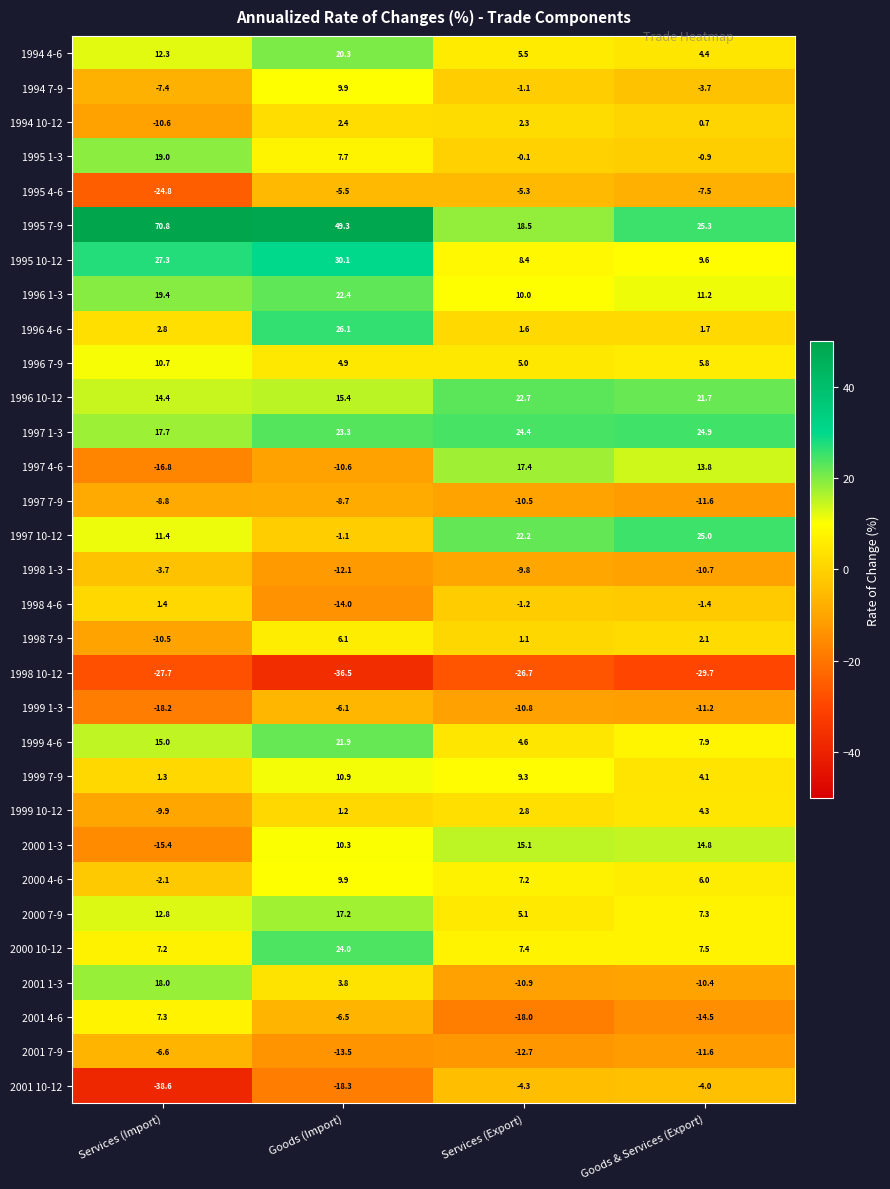

The 1998 4-6 series shows -4.5 at Goods (Import). True or false?

False